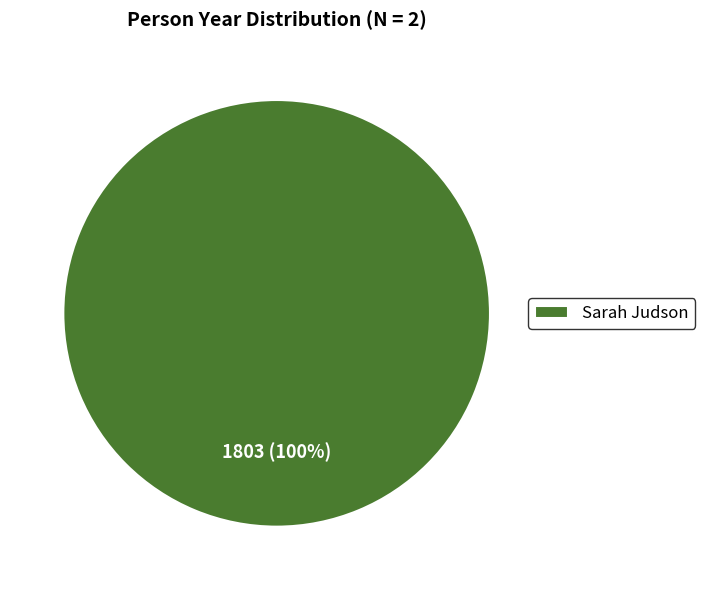

What percentage is the Sarah Judson slice, to the nearest percent?

100%